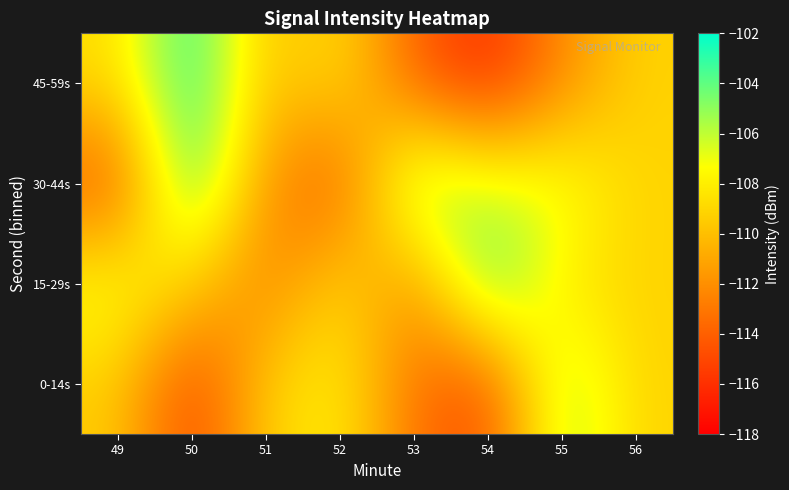

Count the number of data series in this chart.

4